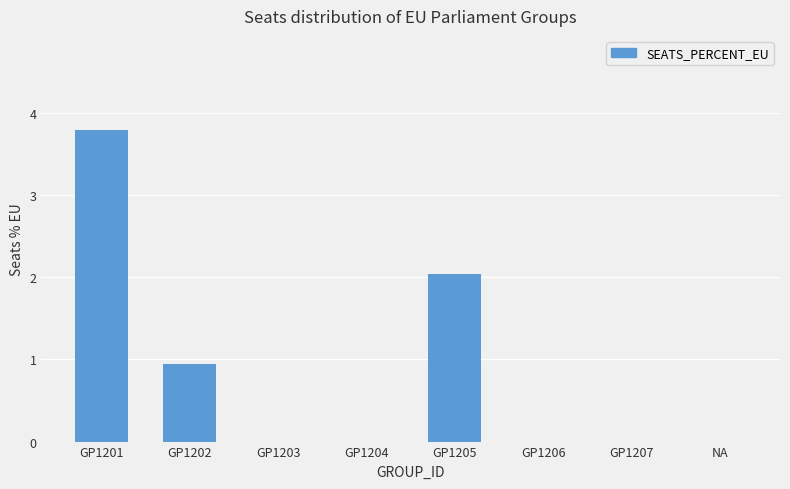

What value does the data have at GP1201?

3.8